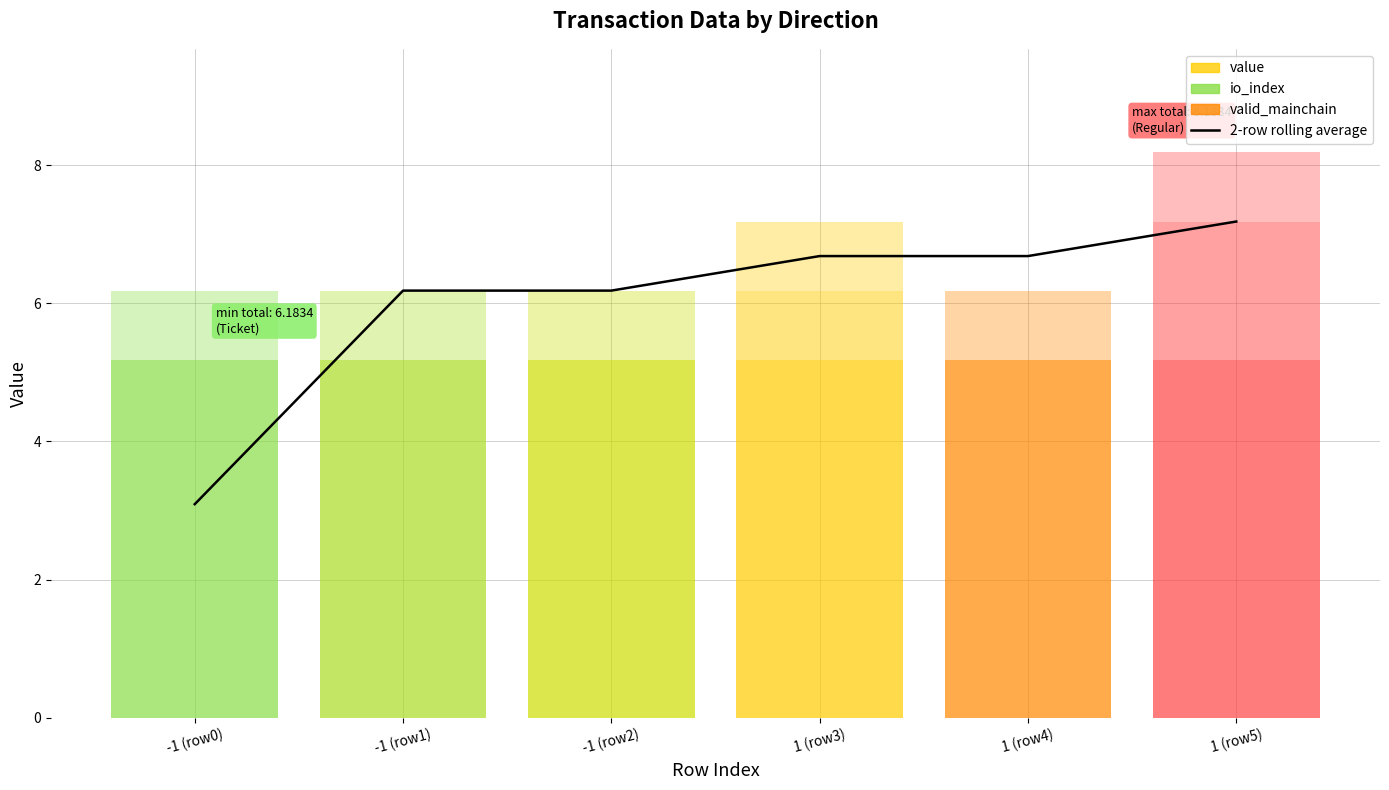

What is the change in value from -1 (row2) to 1 (row3)?

+0.5